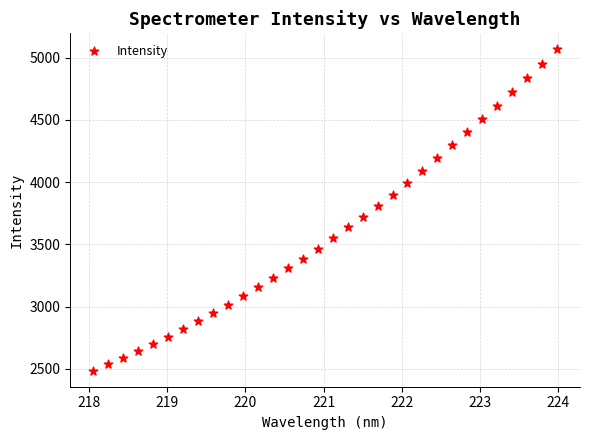

What is the range of X values (max minus min)?

5.9